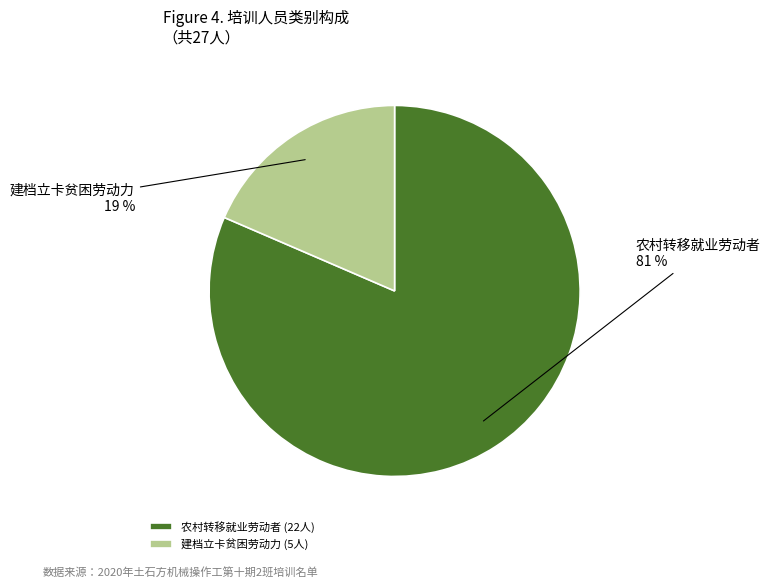

To the nearest percent, what percentage of the pie is 建档立卡贫困劳动力?

19%